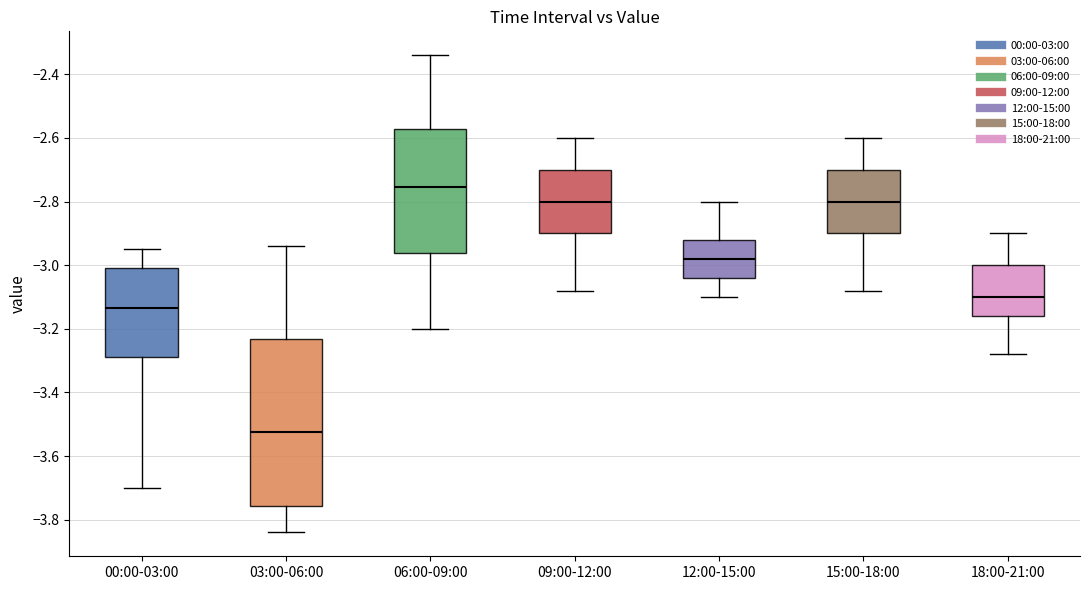

Which box has the highest median line?

06:00-09:00